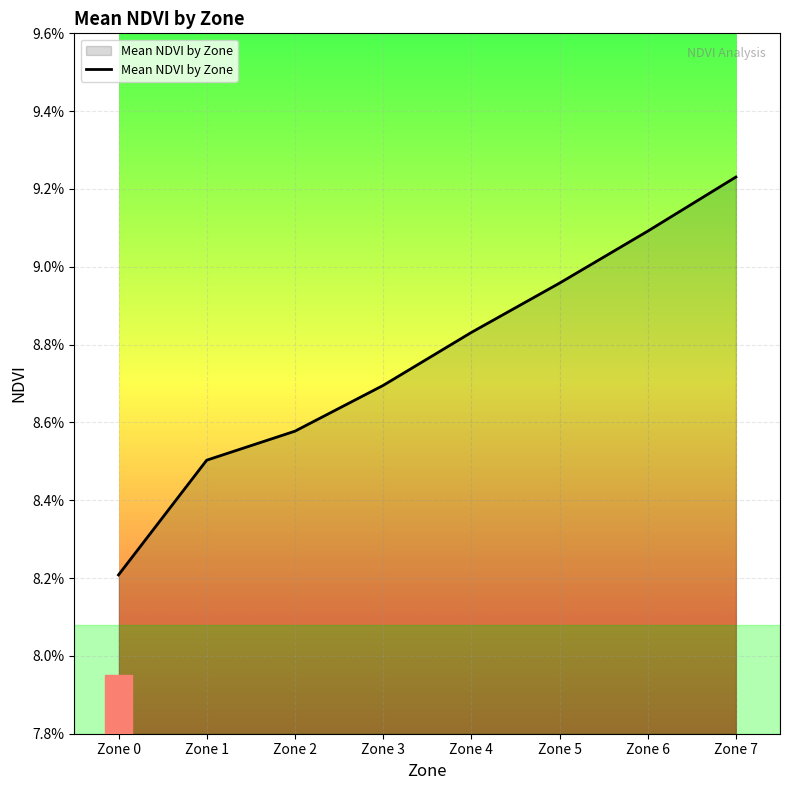

Is it true that the value at Zone 6 is 0.0?

False